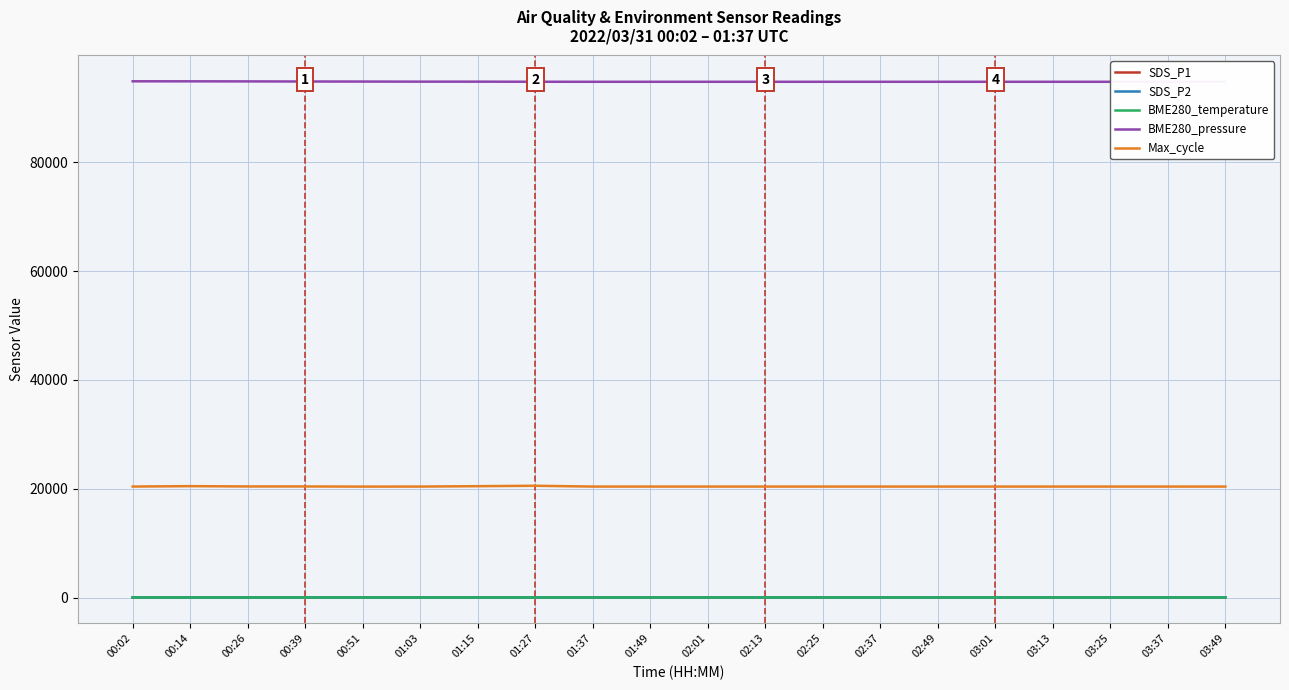

Rank the categories by SDS_P2 value from lowest to highest.

01:27, 01:37, 01:49, 02:01, 02:13, 02:25, 02:37, 02:49, 03:01, 03:13, 03:25, 03:37, 03:49, 01:15, 00:26, 00:51, 00:14, 00:39, 00:02, 01:03